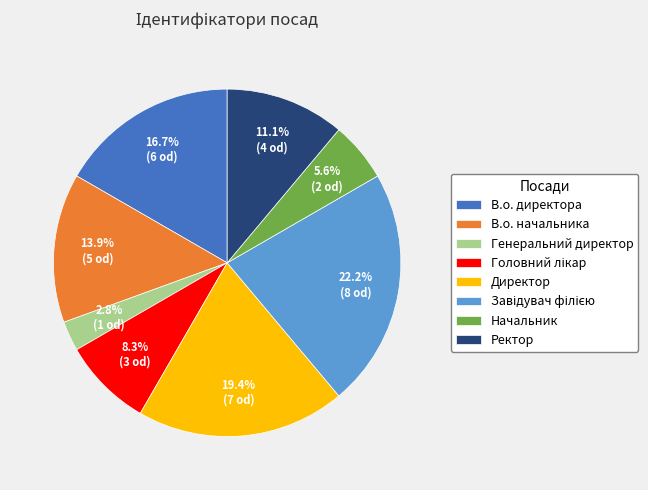

Which category has the smallest portion of the pie?

Генеральний директор